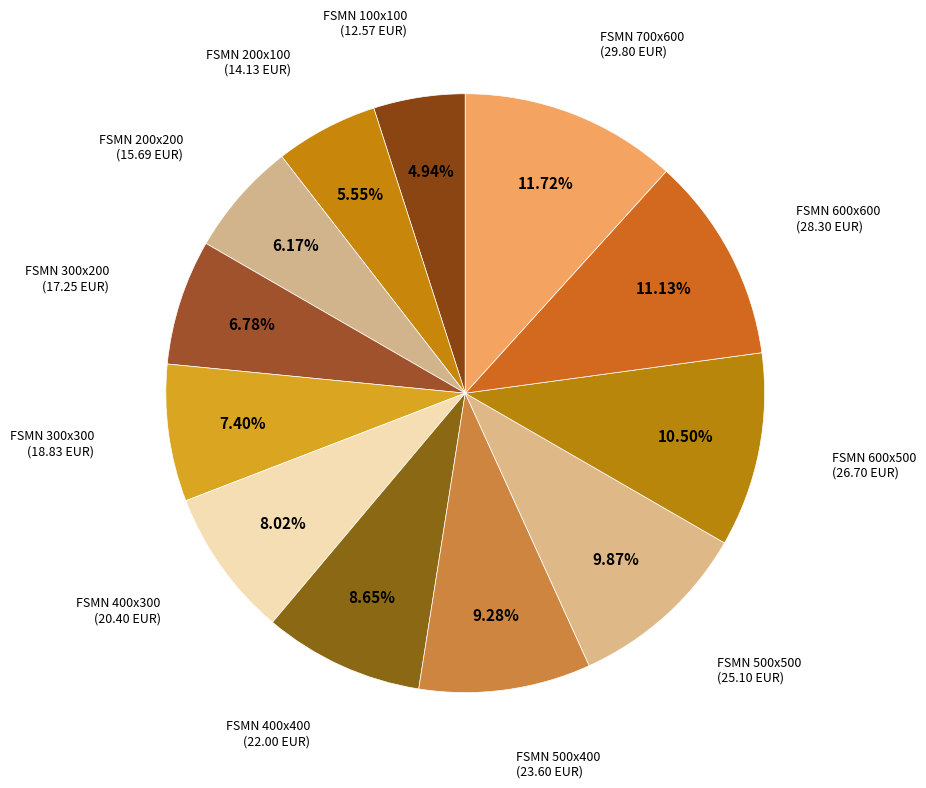

To the nearest percent, what is the average slice percentage?

8%